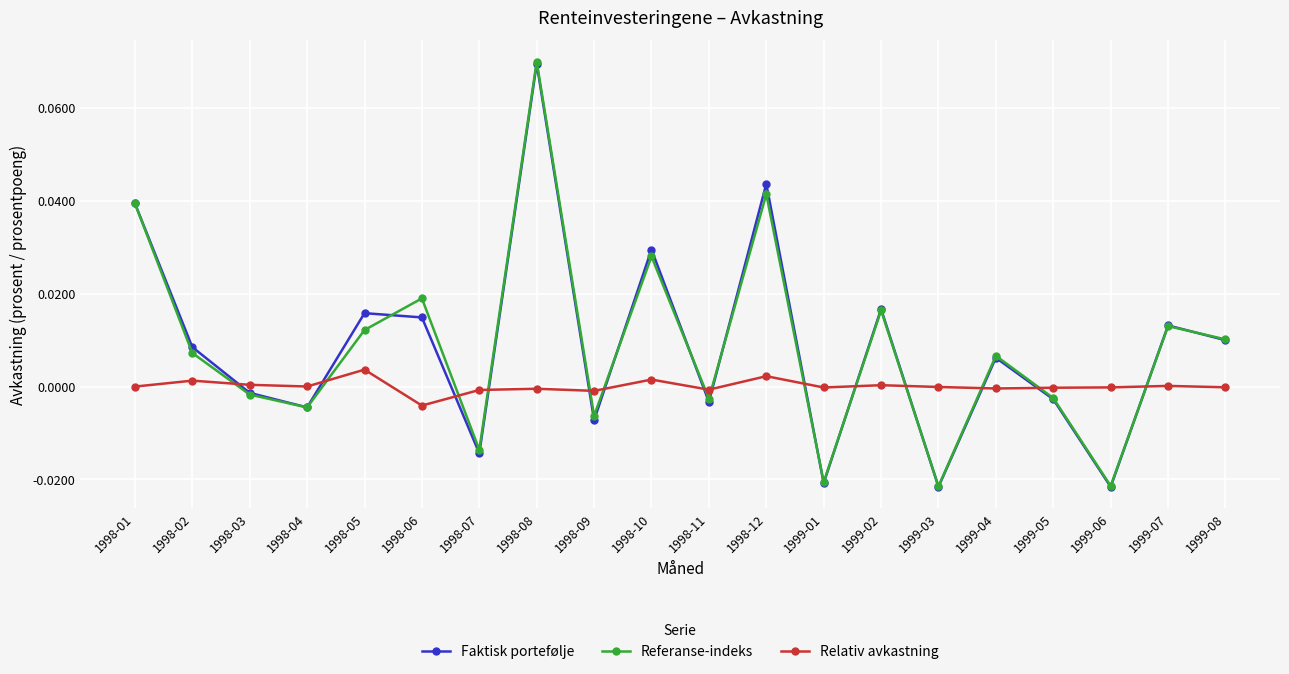

How many categories are shown in the chart?

20